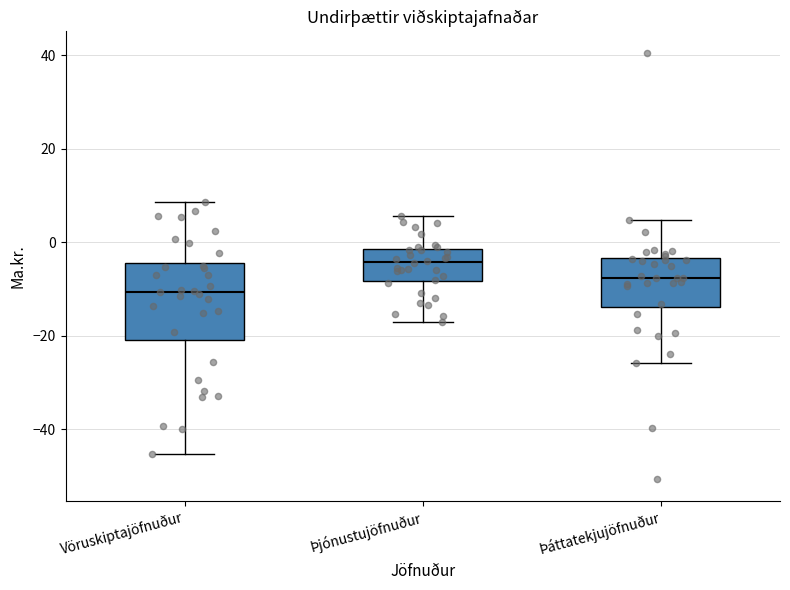

Comparing the boxes themselves (not the whiskers), which one is the tallest?

Vöruskiptajöfnuður